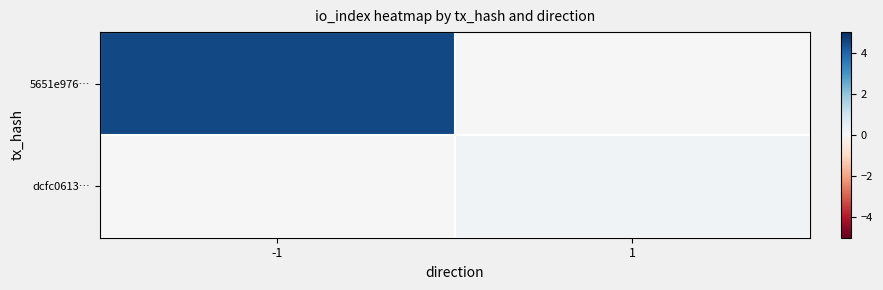

Reading left to right, transcribe all the data shown in this chart.

5651e976…: -1=4.5	1=0.0
dcfc0613…: -1=0.0	1=0.2